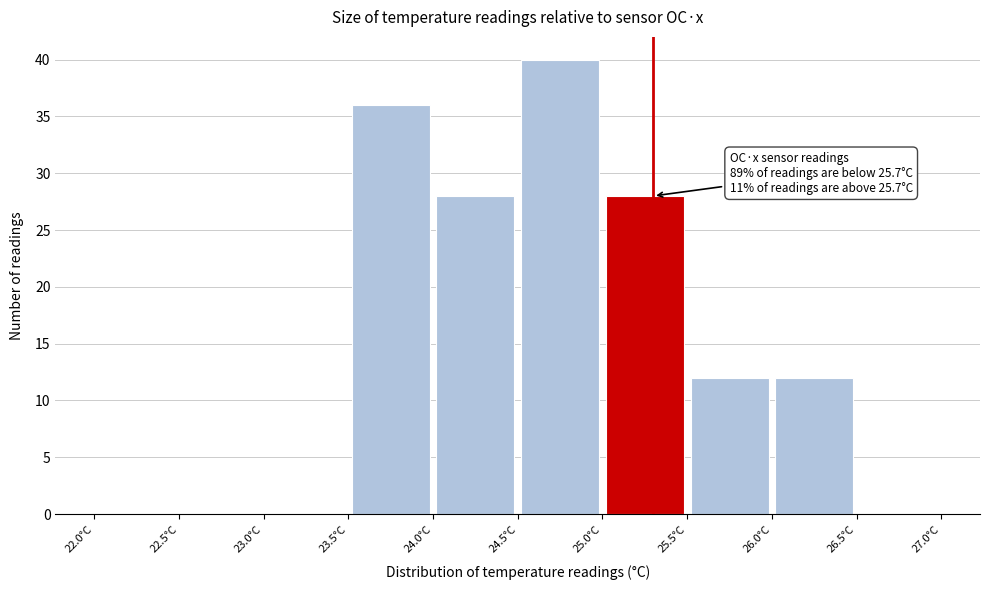

Over which range of the x-axis is the bar tallest?

24.5 to 25.0